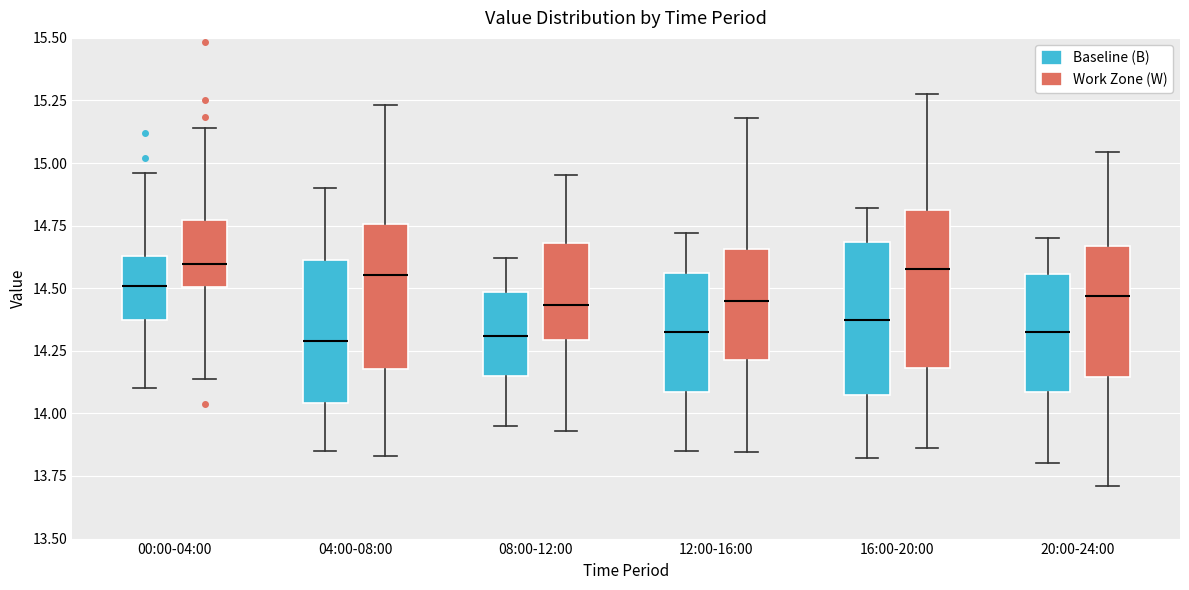

Where does the lower whisker of the box for 16:00-20:00 (Baseline (B)) end on the y-axis? The values are not printed on the chart, so give them approximately, as read against the axis.

13.80